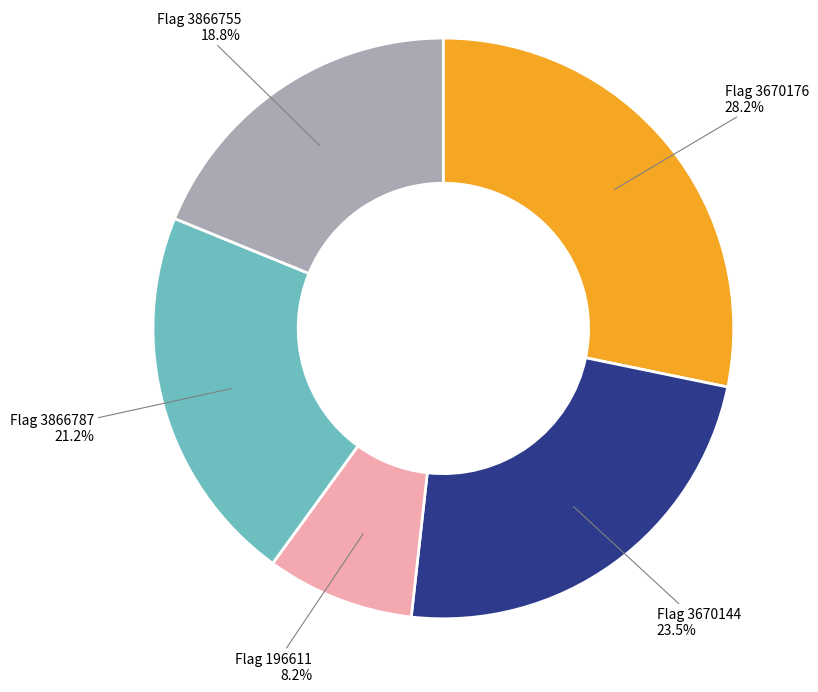

Is there any slice that represents more than half of the pie?

No